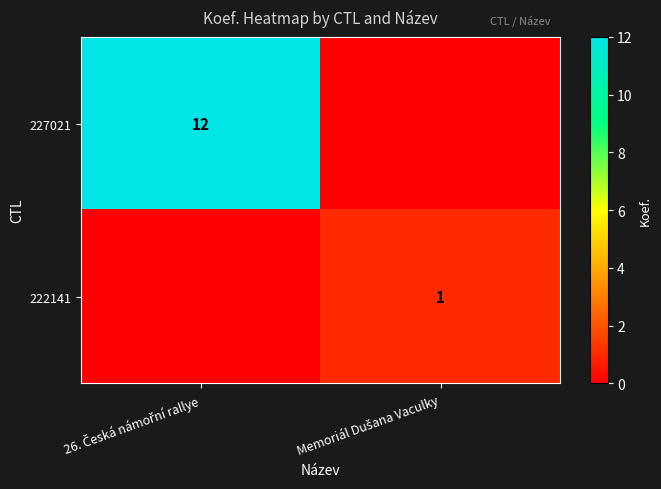

How many values in the 222141 series are below 1?

1